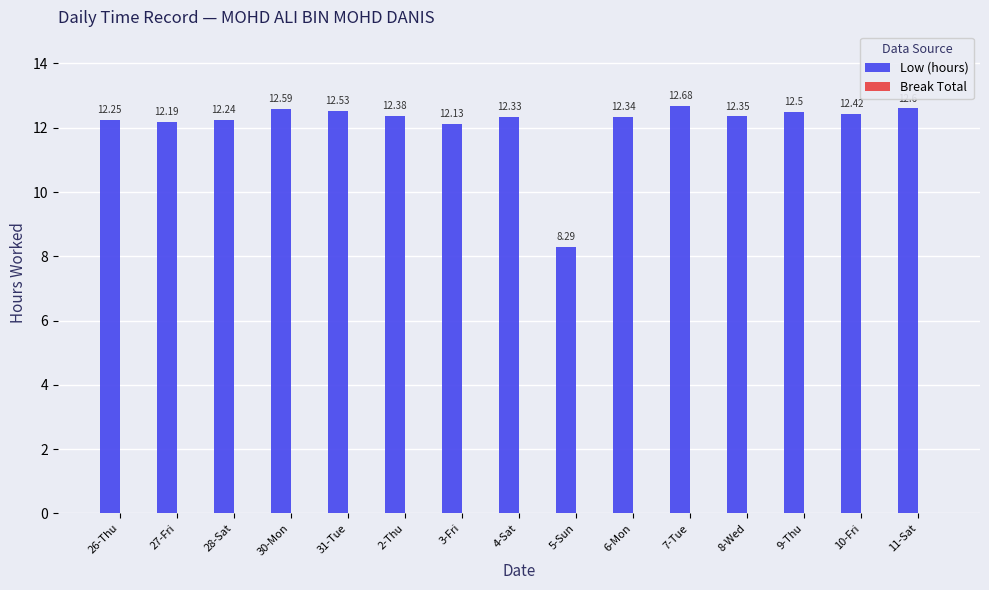

List the labels in order of value, smallest first.

5-Sun, 3-Fri, 27-Fri, 28-Sat, 26-Thu, 4-Sat, 6-Mon, 8-Wed, 2-Thu, 10-Fri, 9-Thu, 31-Tue, 30-Mon, 11-Sat, 7-Tue